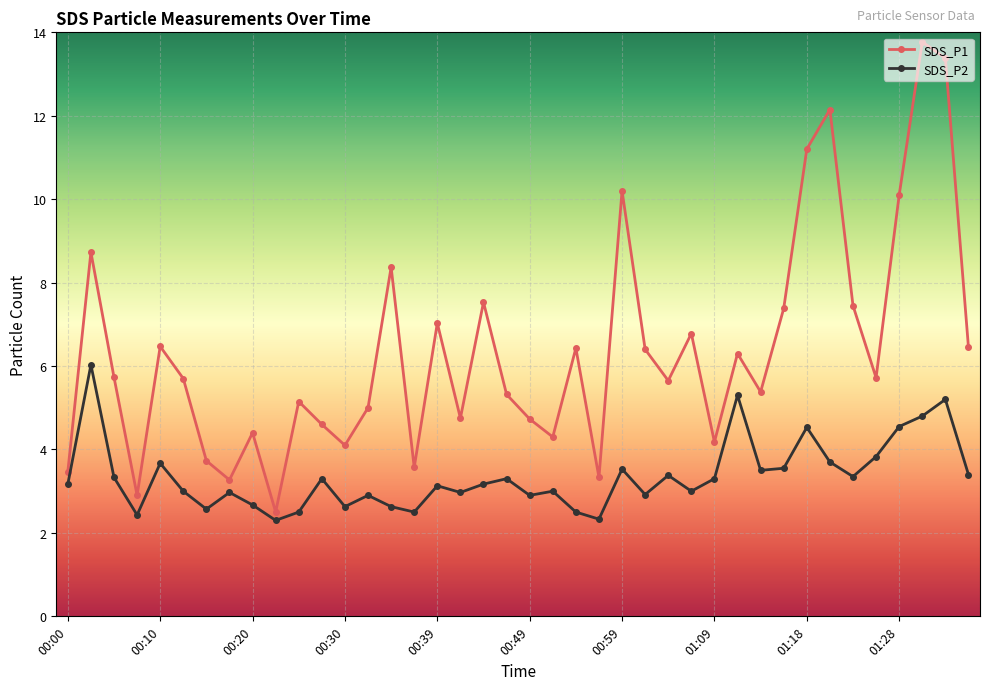

What is the value of the SDS_P1 point at the 12th from the left?

4.6